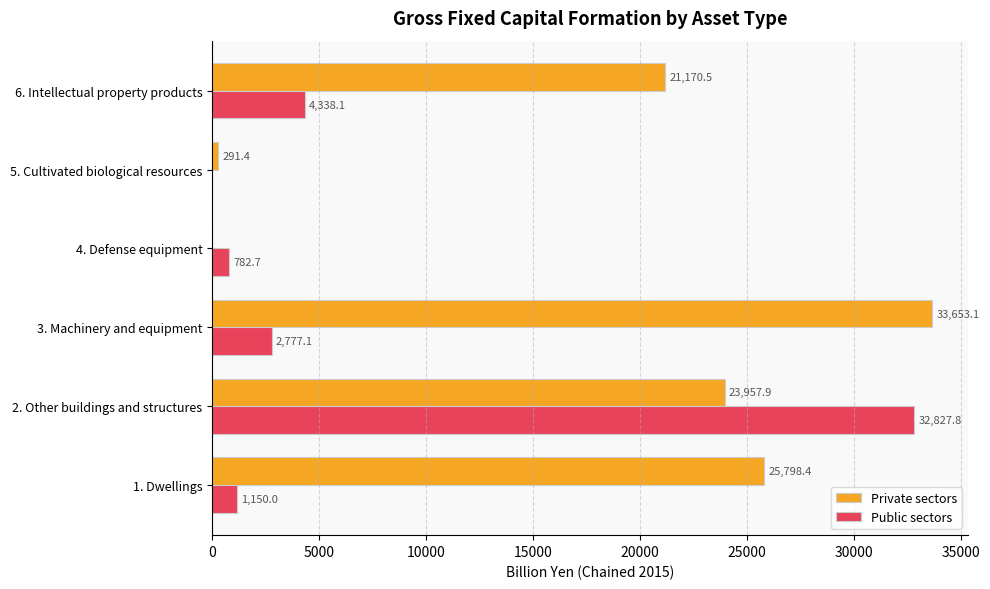

What is the total value across all series at 3. Machinery and equipment?

36430.2